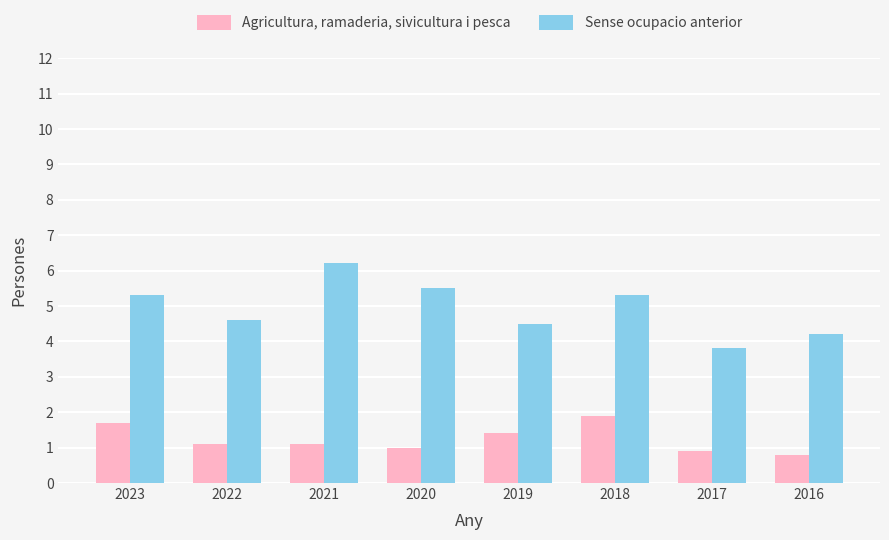

List the series in order of their overall mean, highest first.

Sense ocupacio anterior, Agricultura, ramaderia, sivicultura i pesca